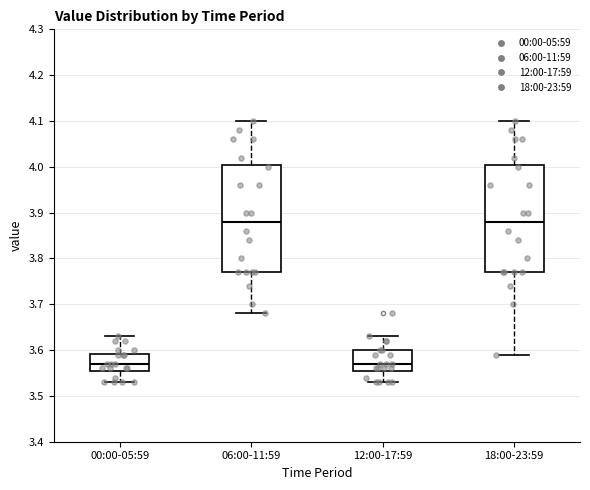

Where does the median line of the box for 00:00-05:59 sit on the y-axis? The values are not printed on the chart, so give them approximately, as read against the axis.

3.57